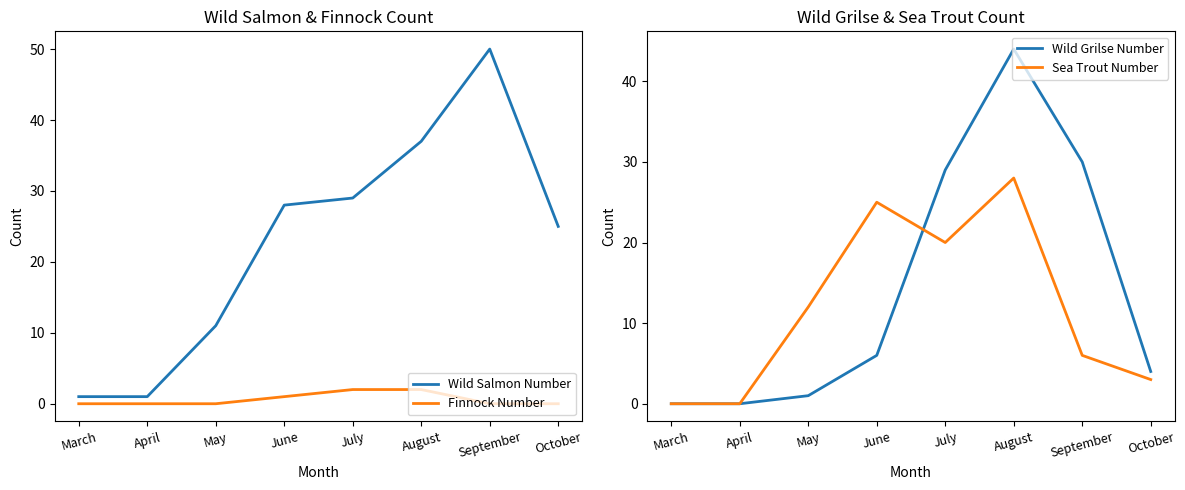

At which category is the sum across all series the highest?

August